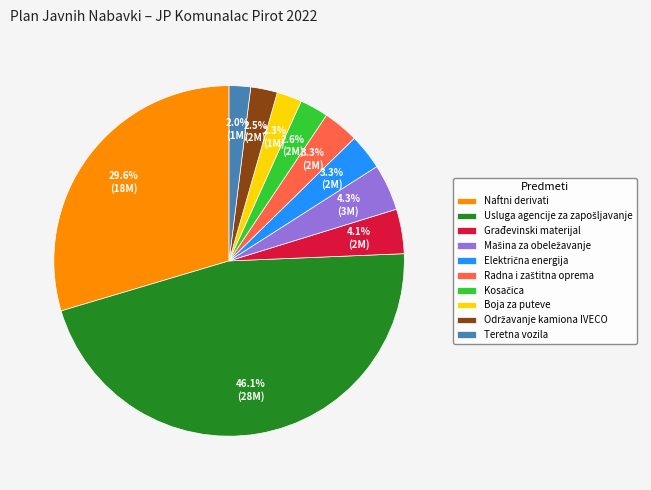

Is Boja za puteve the majority of the pie?

No